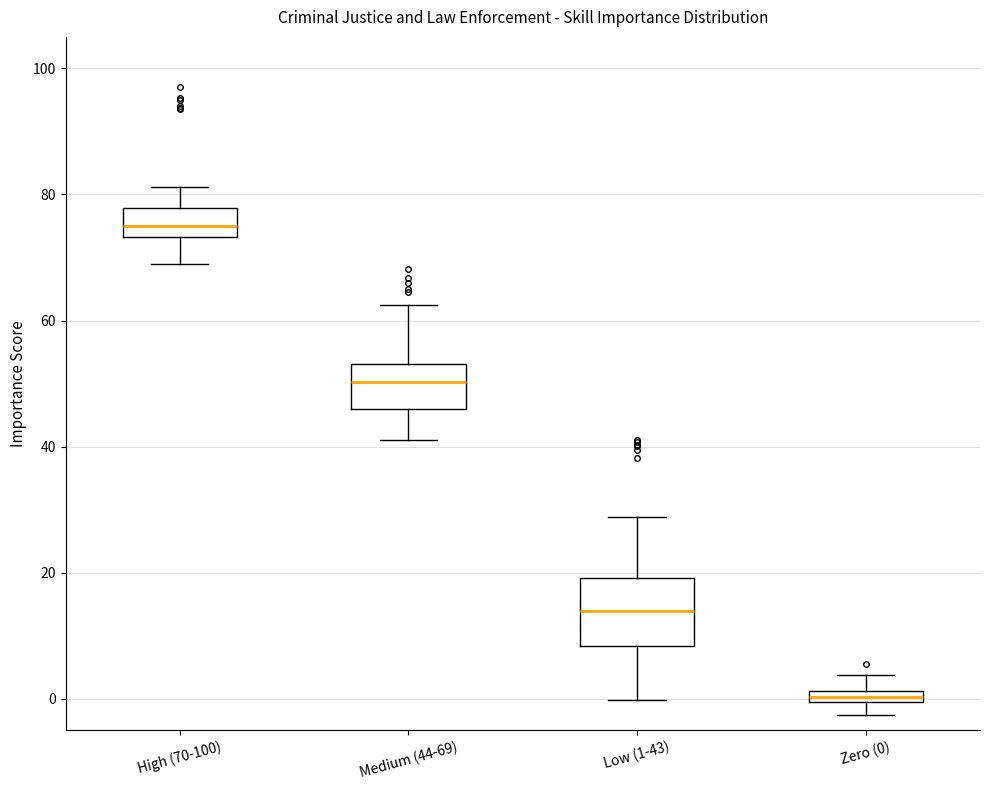

Where does the upper whisker of the box for Zero (0) end on the y-axis? The values are not printed on the chart, so give them approximately, as read against the axis.

4